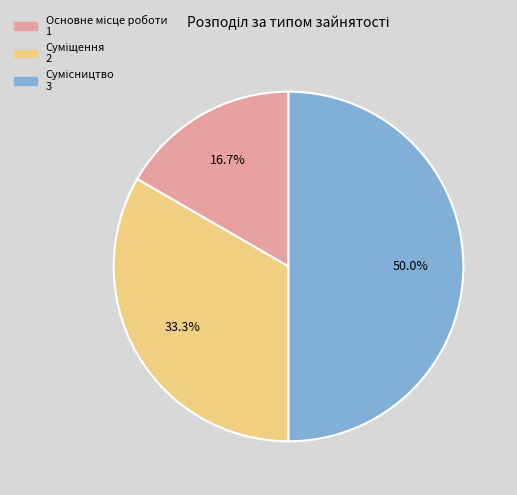

Do Суміщення and Сумісництво together represent more than half of the pie?

Yes